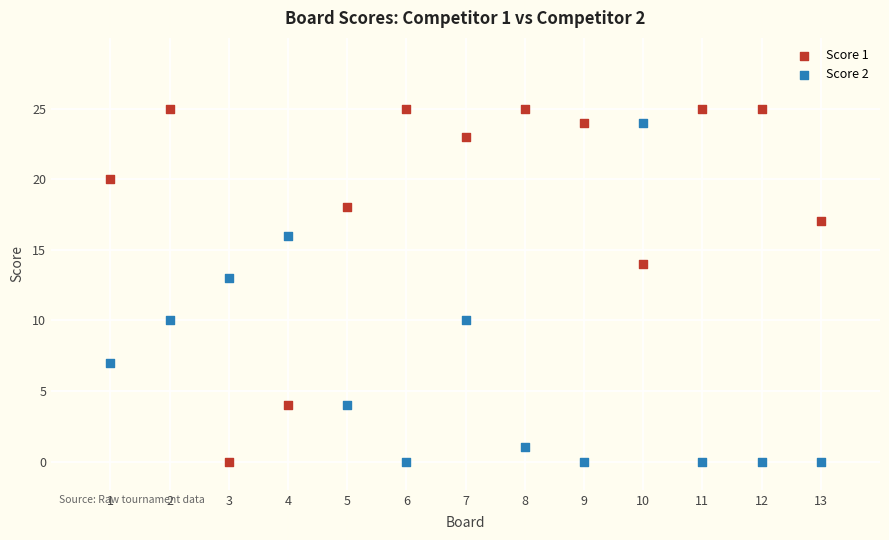

Across all data points, what is the range of Y values (max minus min)?

25